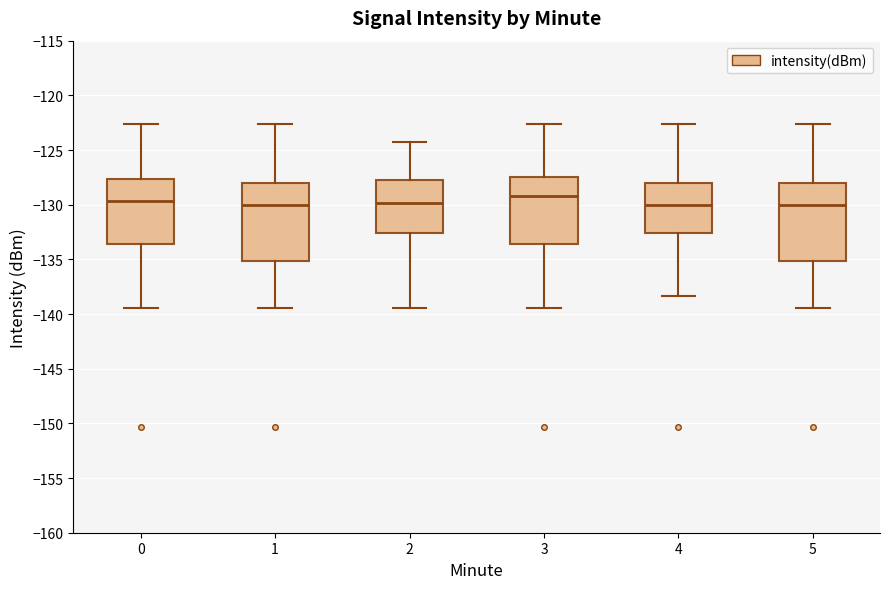

Reading left to right, transcribe this box plot: for each box, give where its median line is, the range the box spans, and where its two whiskers end, as read against the y-axis. The values are not printed on the chart, so give them approximately, as read against the axis.

0: median -129.5, box -133.5 to -127.5, whiskers -139.5 to -122.5
1: median -130.0, box -135.0 to -128.0, whiskers -139.5 to -122.5
2: median -130.0, box -132.5 to -127.5, whiskers -139.5 to -124.0
3: median -129.0, box -133.5 to -127.5, whiskers -139.5 to -122.5
4: median -130.0, box -132.5 to -128.0, whiskers -138.5 to -122.5
5: median -130.0, box -135.0 to -128.0, whiskers -139.5 to -122.5